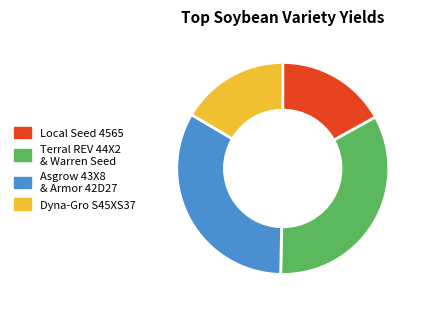

What is the ratio of the value at Dyna-Gro S45XS37 to the value at Terral REV 44X2 & Warren Seed?

0.5